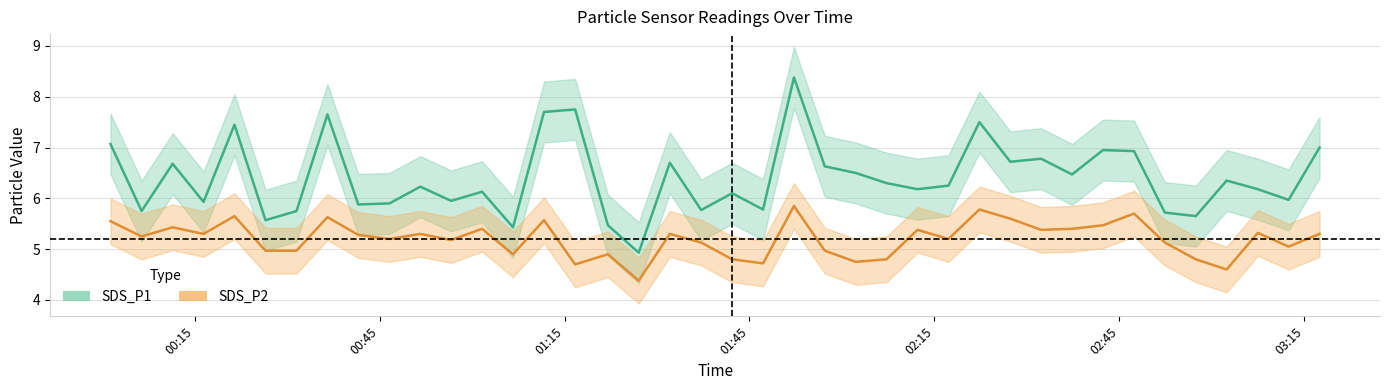

Reading left to right, extract all data points from this chart.

SDS_P1: 7.1	5.8	6.7	5.9	7.5	5.6	5.8	7.7	5.9	5.9	6.2	6.0	6.1	5.4	7.7	7.8	5.5	4.9	6.7	5.8	6.1	5.8	8.4	6.6	6.5	6.3	6.2	6.2	7.5	6.7	6.8	6.5	7.0	6.9	5.7	5.7	6.3	6.2	6.0	7.0
SDS_P2: 5.5	5.2	5.4	5.3	5.7	5.0	5.0	5.6	5.3	5.2	5.3	5.2	5.4	4.9	5.6	4.7	4.9	4.4	5.3	5.1	4.8	4.7	5.8	5.0	4.8	4.8	5.4	5.2	5.8	5.6	5.4	5.4	5.5	5.7	5.1	4.8	4.6	5.3	5.0	5.3